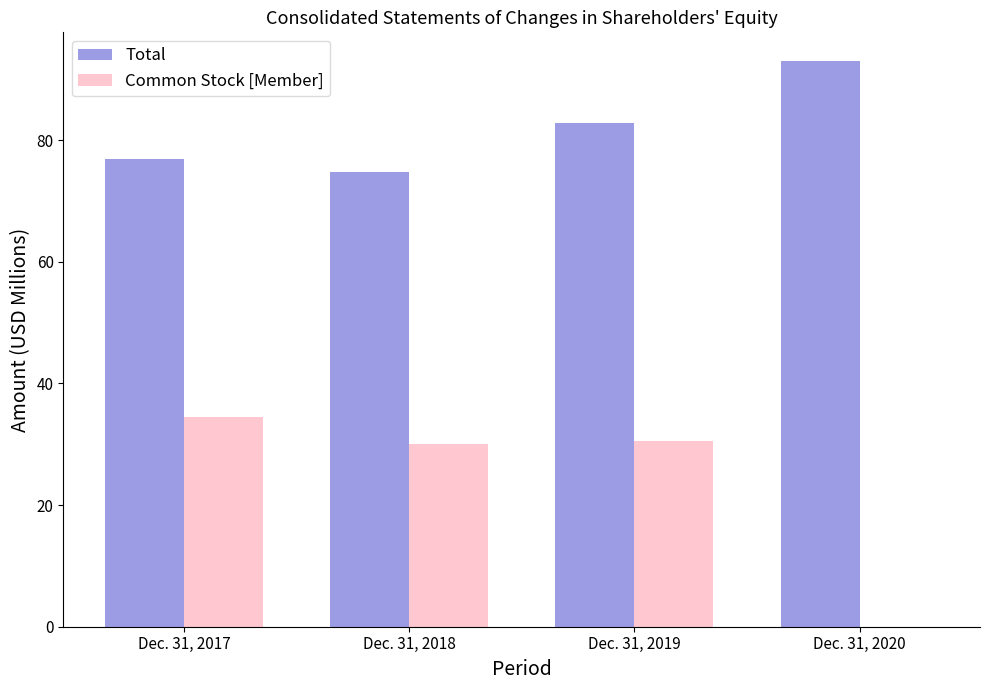

Which category has the highest value in the Total series?

Dec. 31, 2020